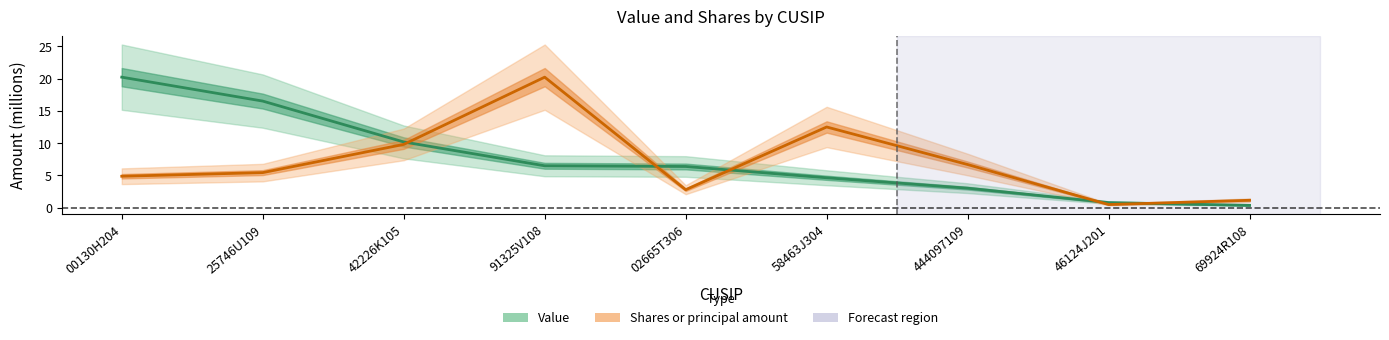

What is the spread (max minus min) of values at 444097109?

3.7